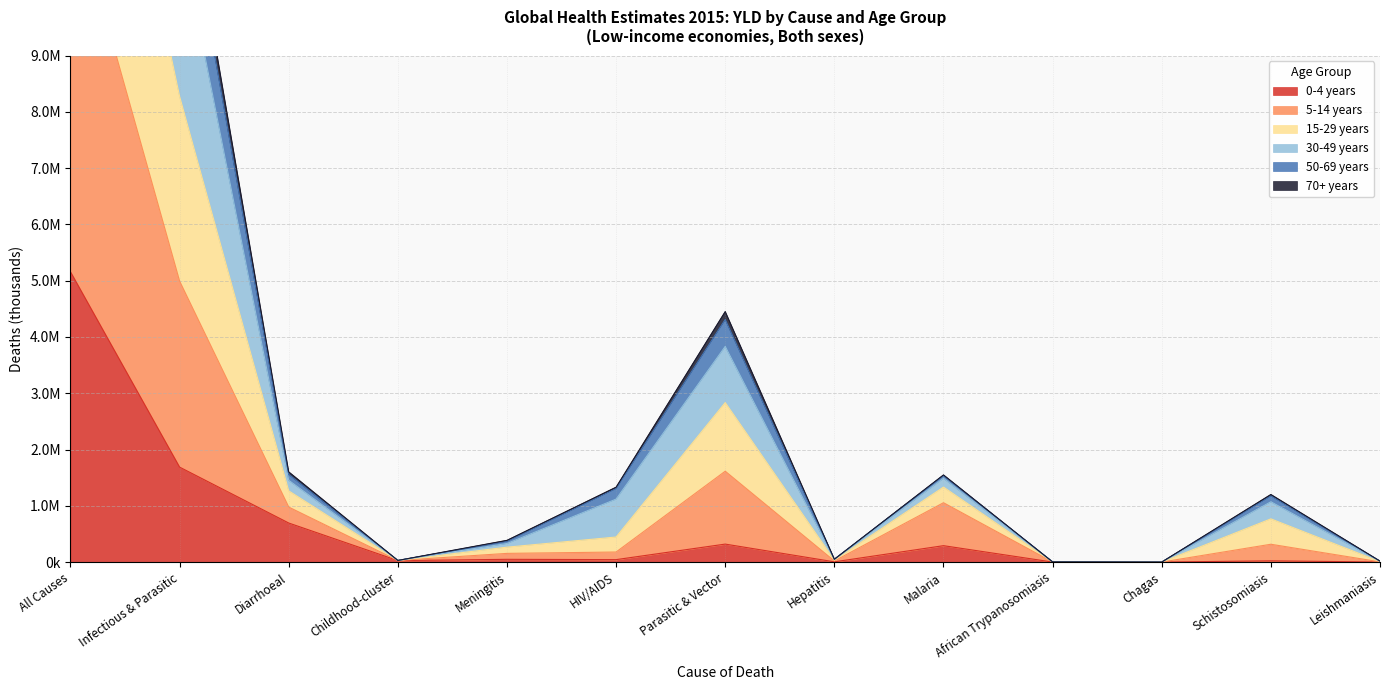

Which series has the largest range (max minus min)?

15-29 years